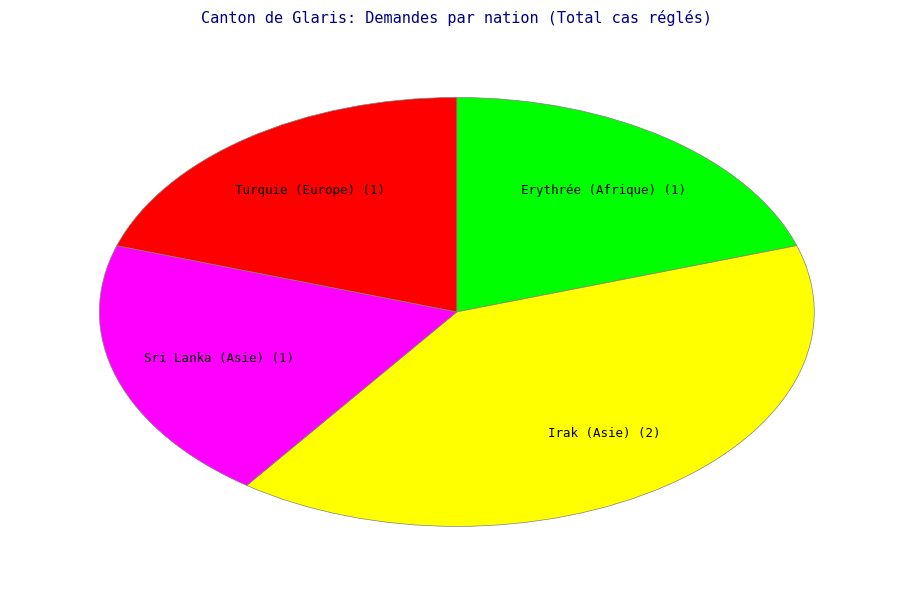

Is Sri Lanka (Asie) the majority of the pie?

No